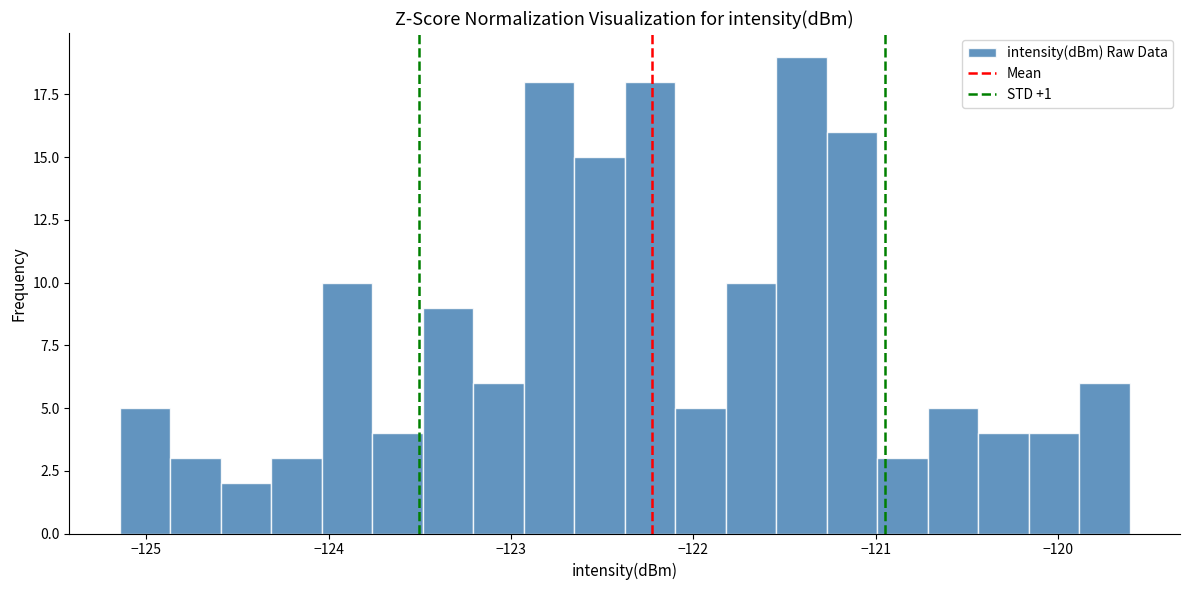

Around what value on the x-axis is the tallest bar? Give the approximate position of its centre, as read against the axis.

-121.4